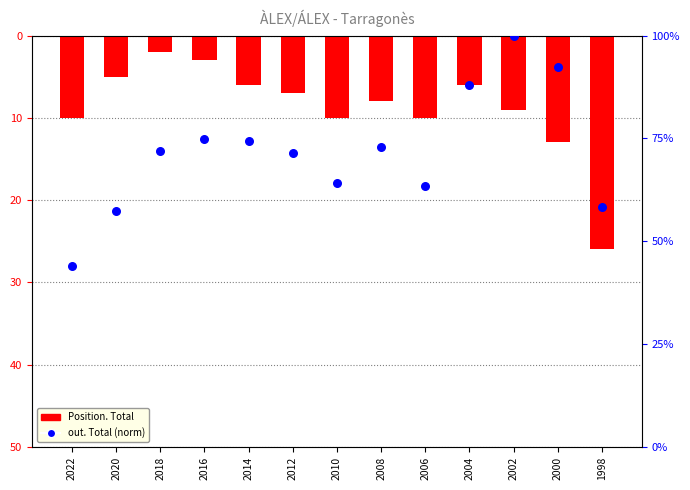

Which series contains the lowest Y value?

Position. Total